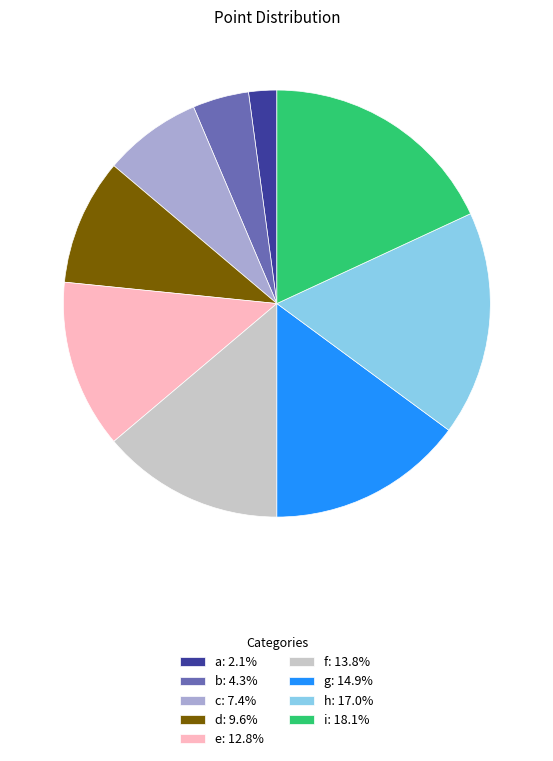

What is the largest slice in the pie chart?

i